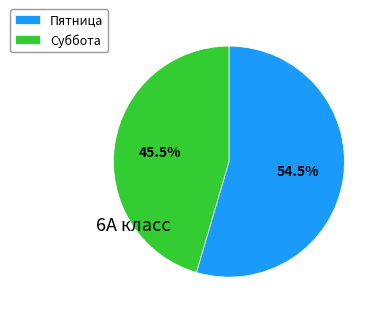

What is the total percentage of Пятница and Суббота?

100.0%